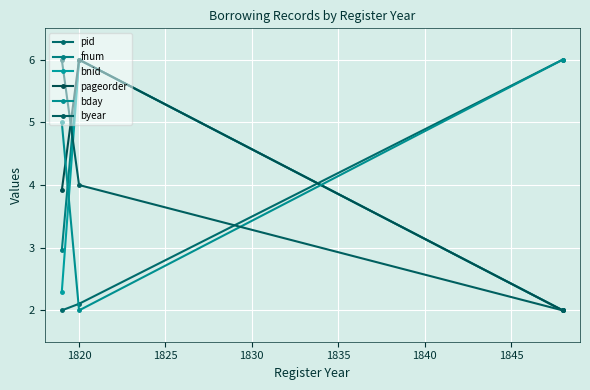

Does the chart have visible grid lines?

Yes